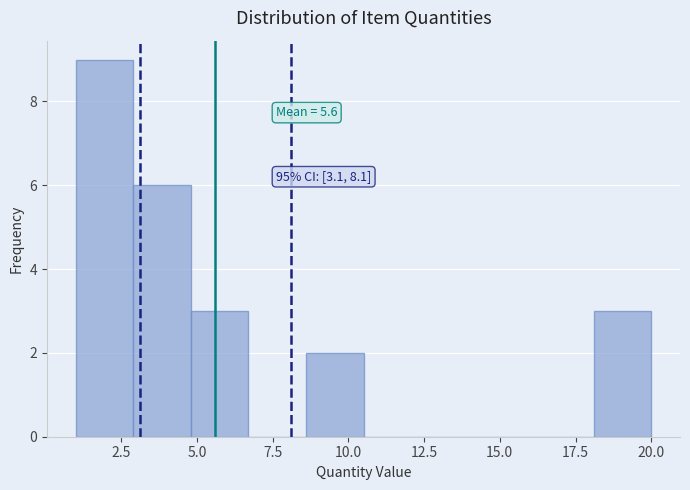

Around what value on the x-axis is the tallest bar? Give the approximate position of its centre, as read against the axis.

2.0